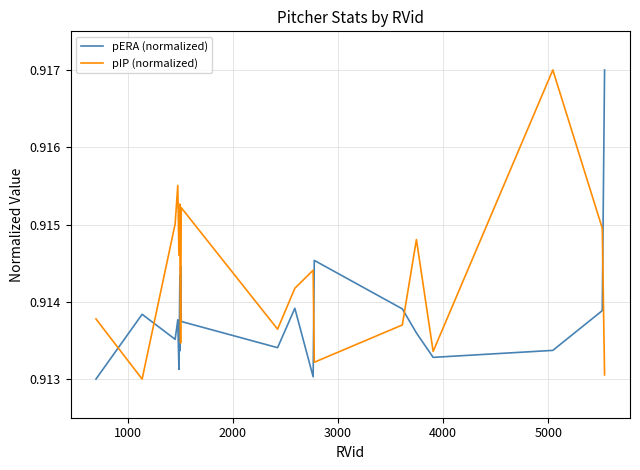

In pIP (normalized), how many points are lower than both neighbors (excluding endpoints)?

6